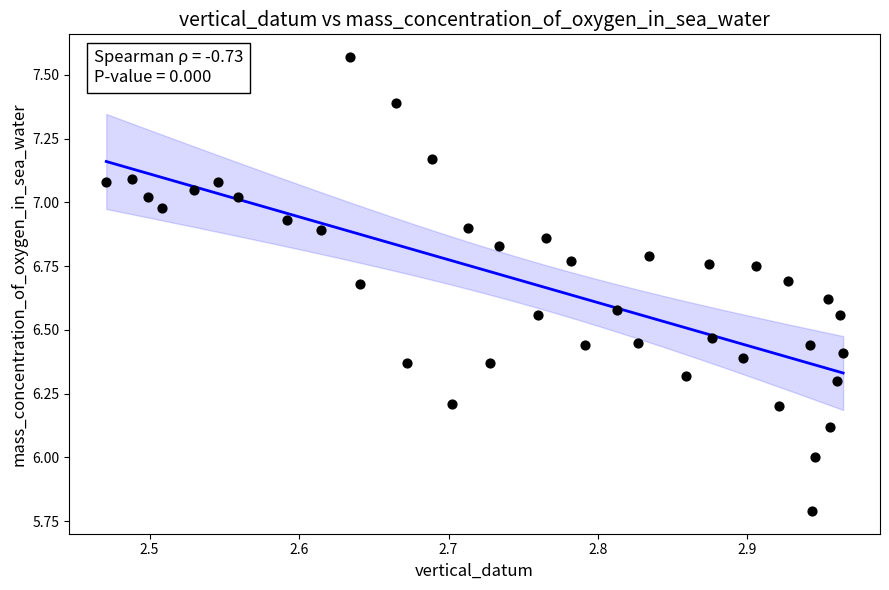

What is the range of Y values (max minus min)?

1.8